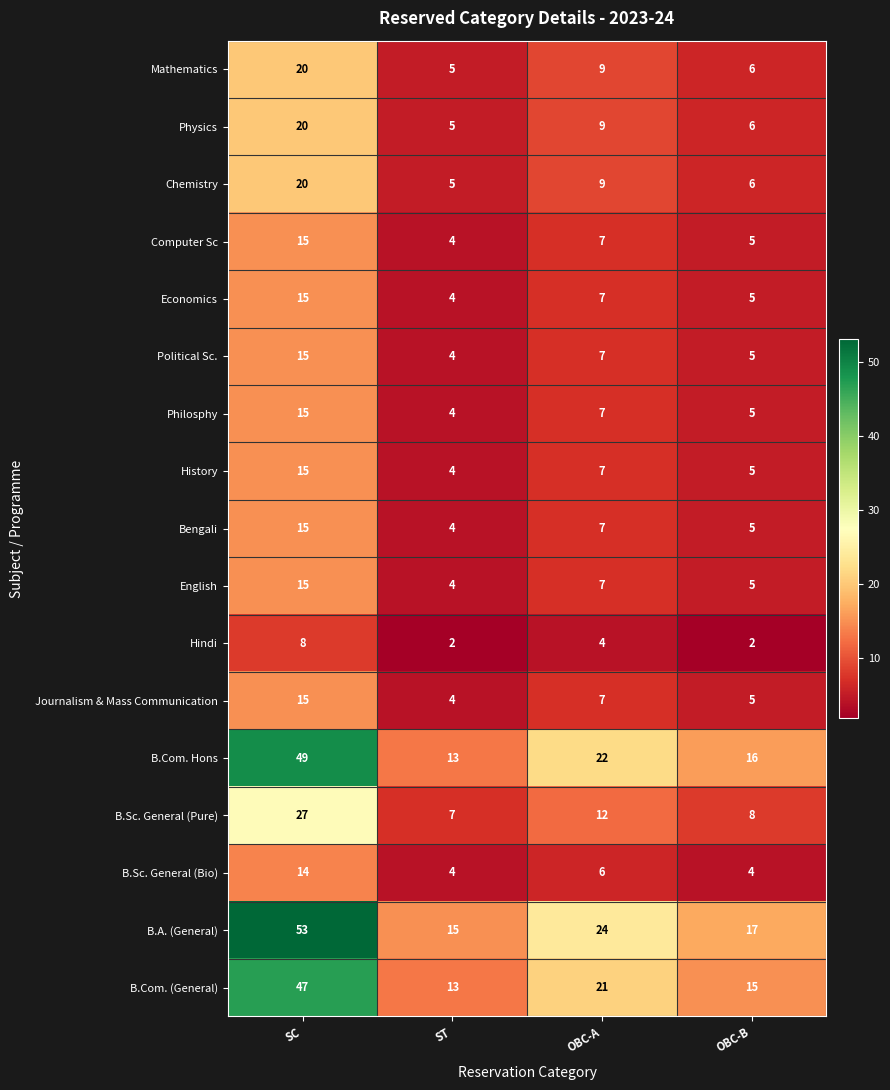

What value does the Bengali series have at OBC-B, to the nearest 5?

5